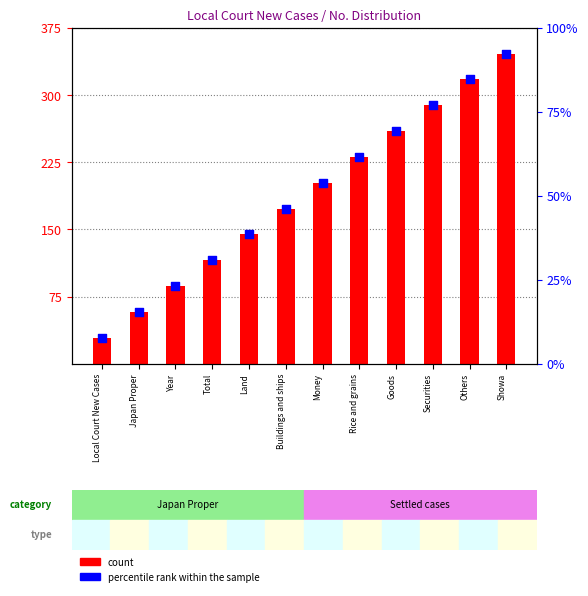

Which series has the largest total across all categories?

count